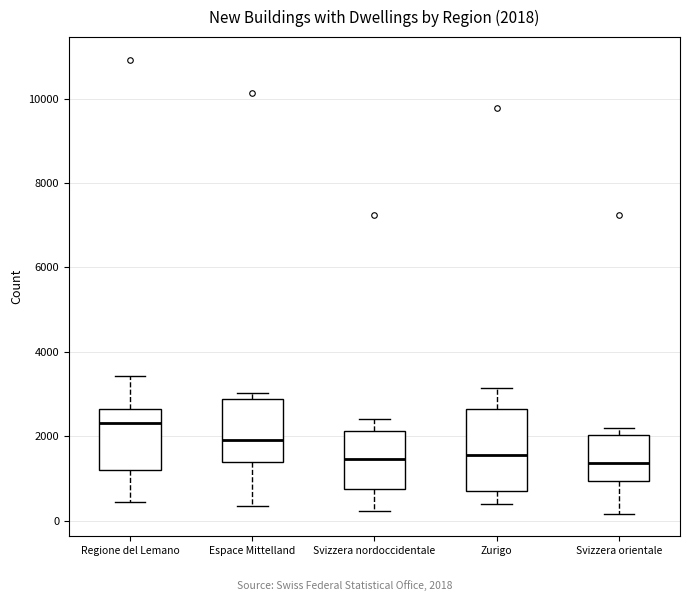

Comparing the boxes themselves (not the whiskers), which one is the tallest?

Zurigo